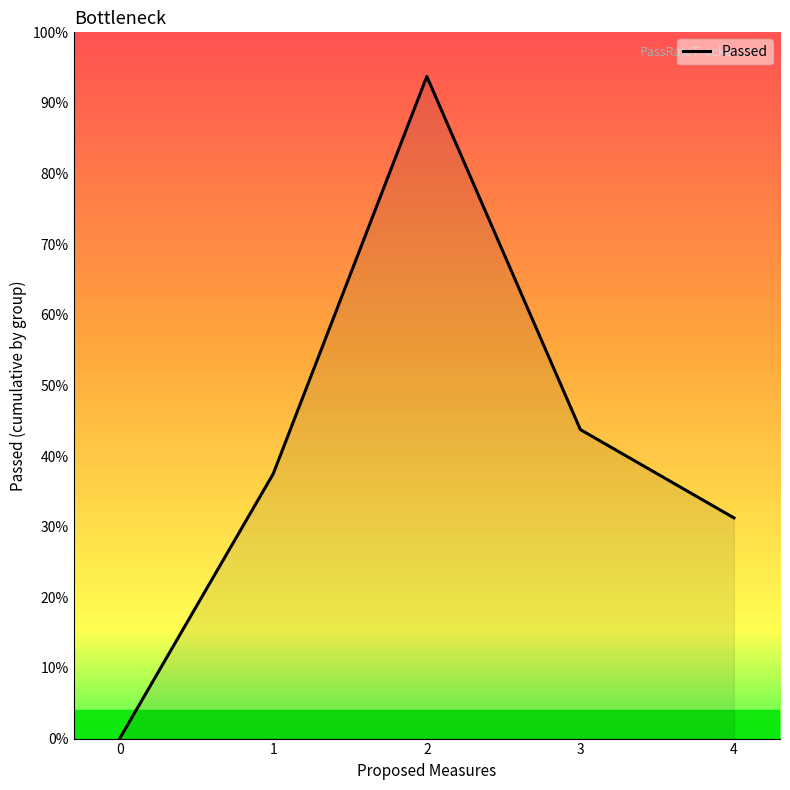

Count the number of data series in this chart.

1